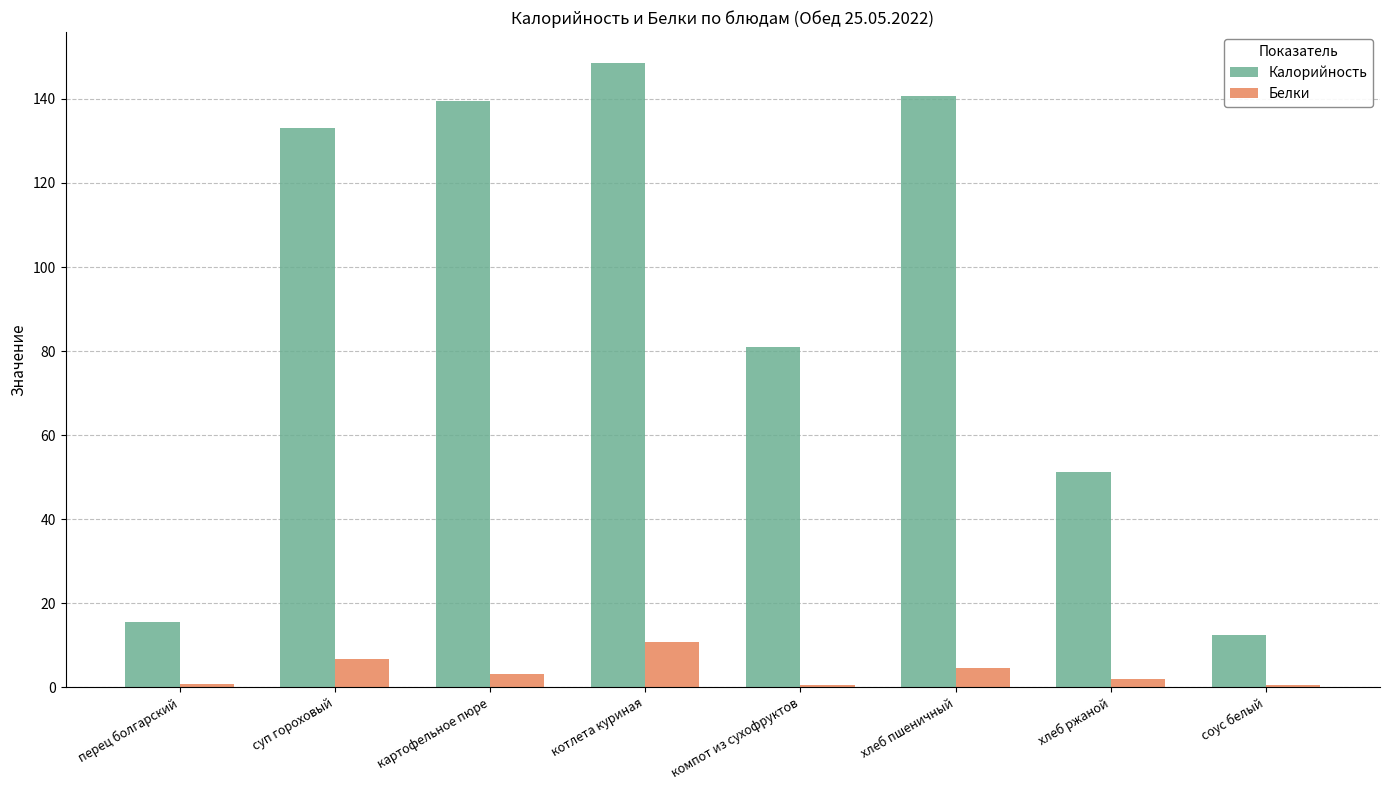

The Калорийность series shows 139.4 at картофельное пюре. True or false?

True